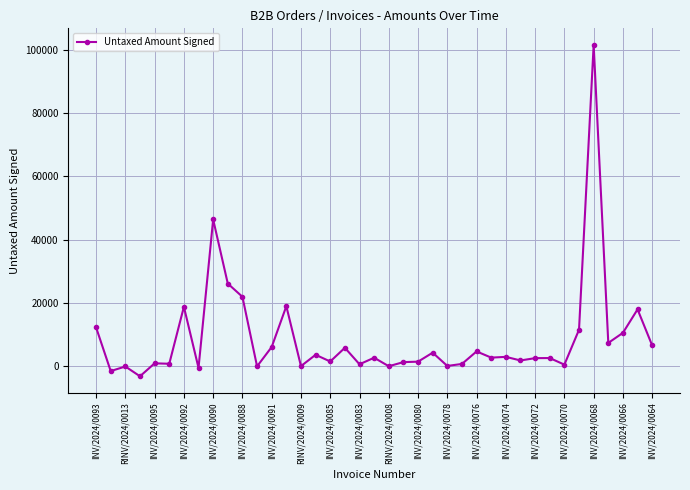

What is the difference between the maximum and minimum values?

104890.5